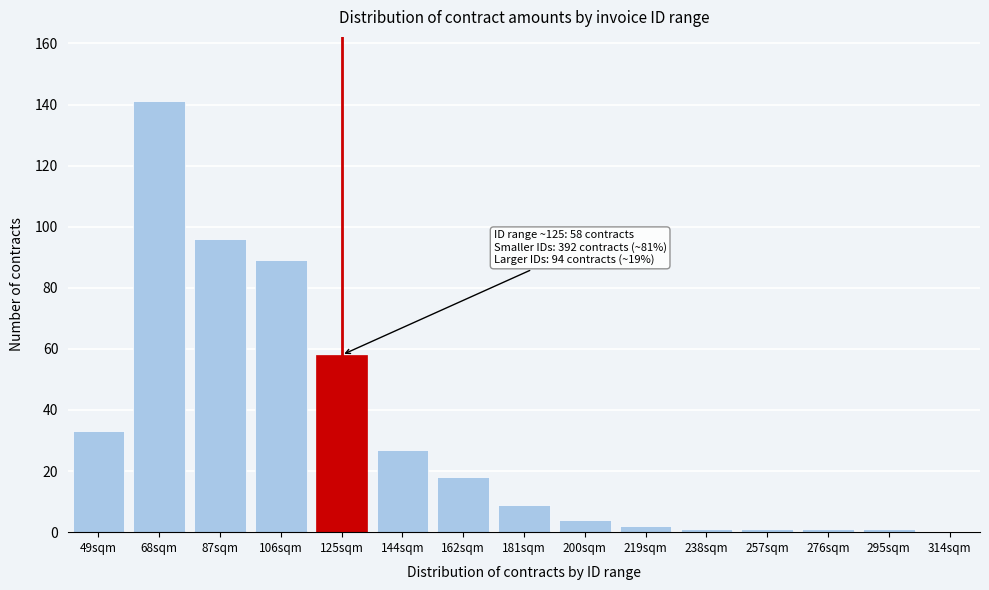

Reading right to left, what are all the values shown in this chart?

314sqm=0	295sqm=1	276sqm=1	257sqm=1	238sqm=1	219sqm=2	200sqm=4	181sqm=9	162sqm=18	144sqm=27	125sqm=58	106sqm=89	87sqm=96	68sqm=141	49sqm=33